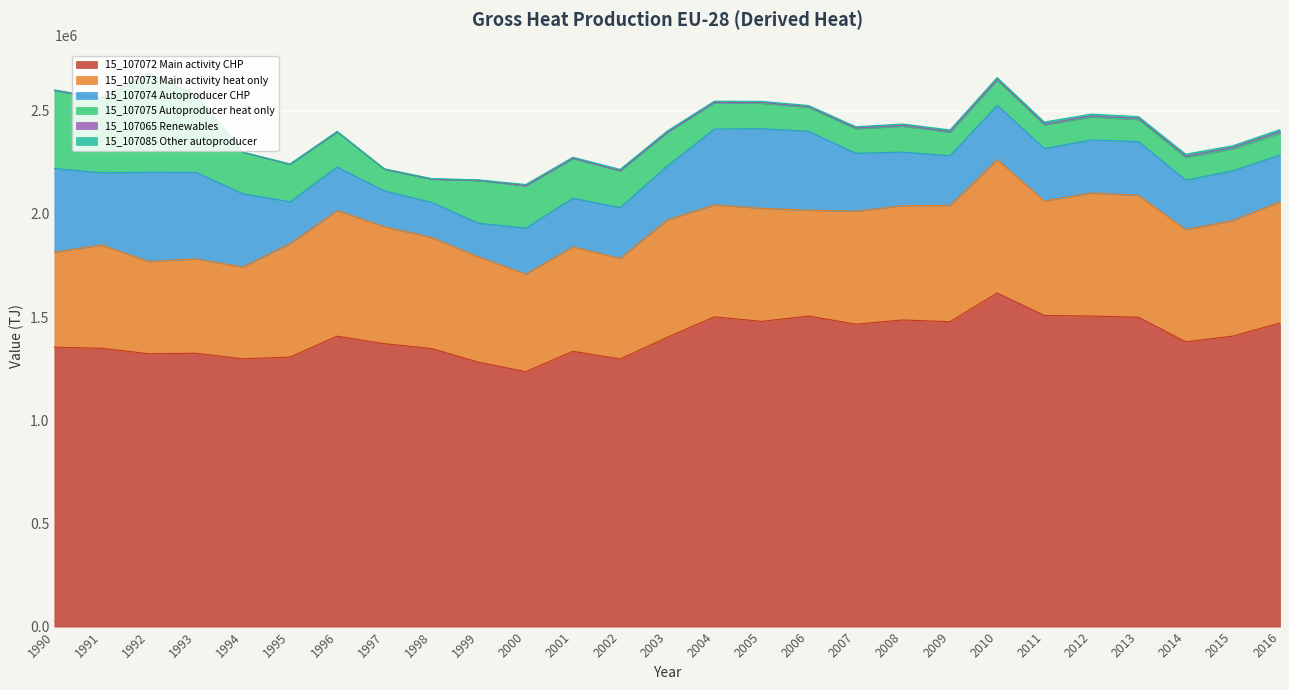

How many categories are shown in the chart?

27